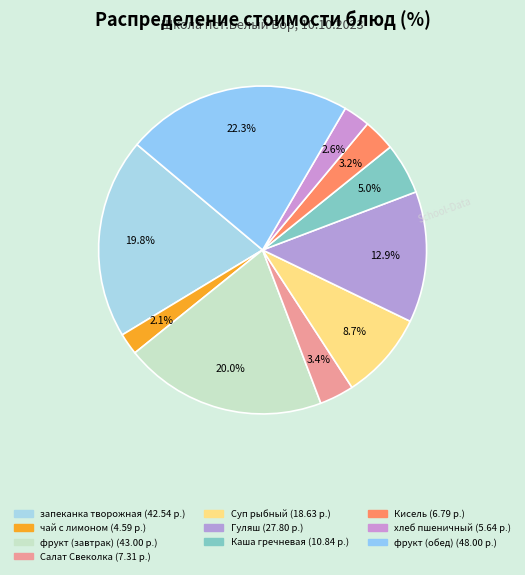

Is there any slice that represents more than half of the pie?

No